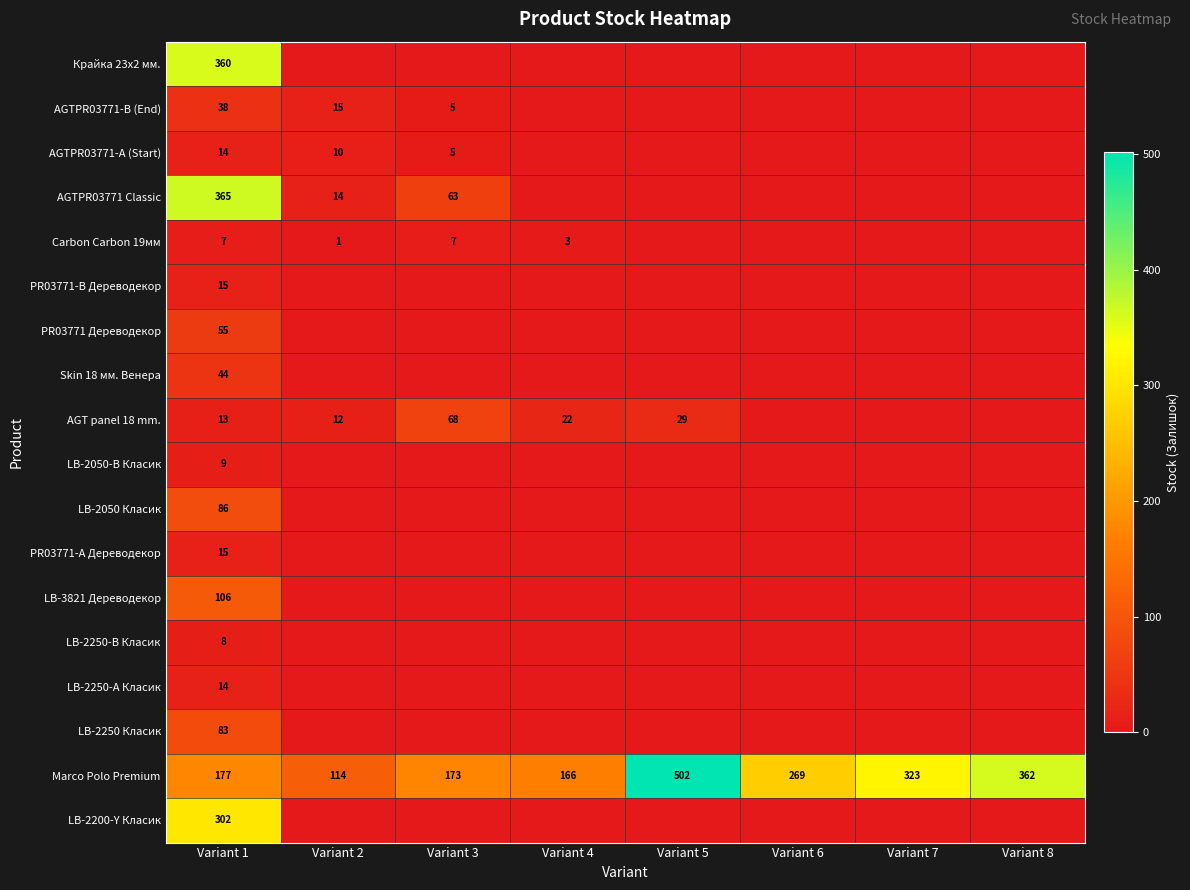

The Carbon Carbon 19мм series shows 7 at Variant 1. True or false?

True